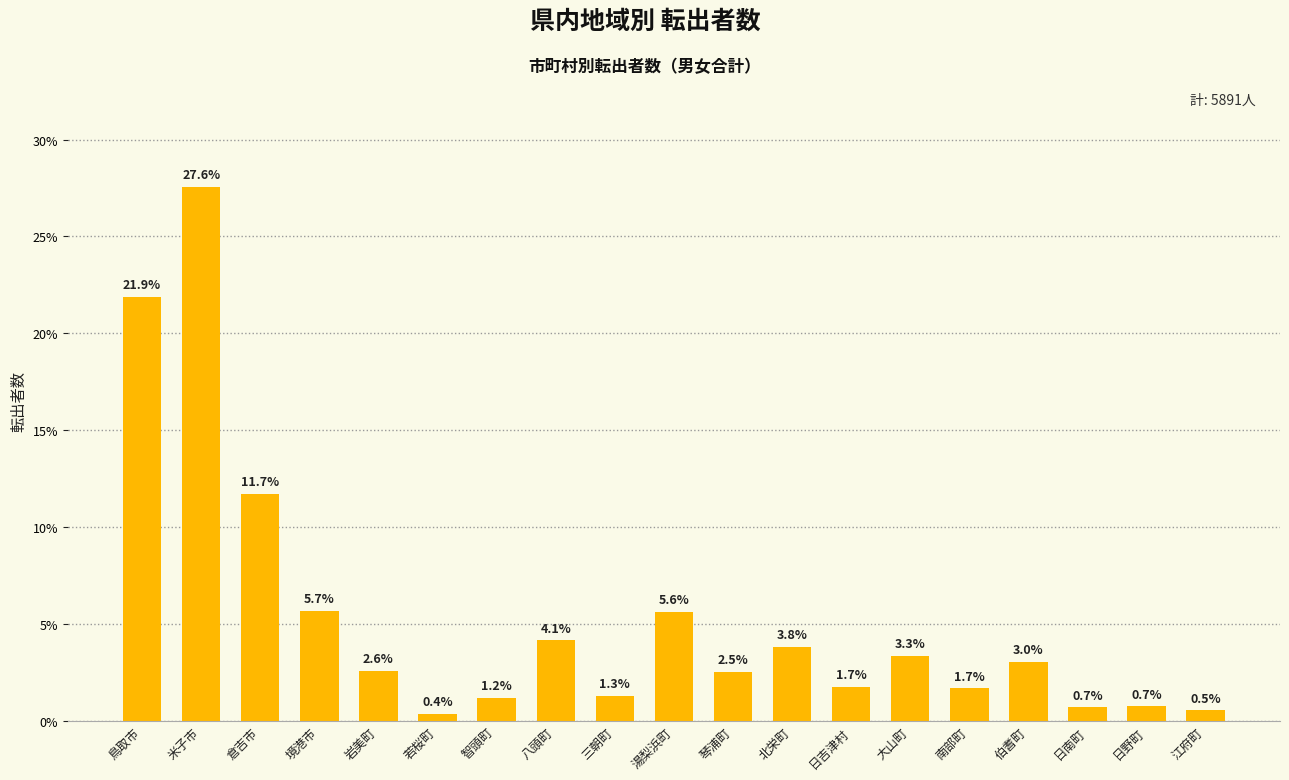

What is the label of the 16th bar from the right?

境港市